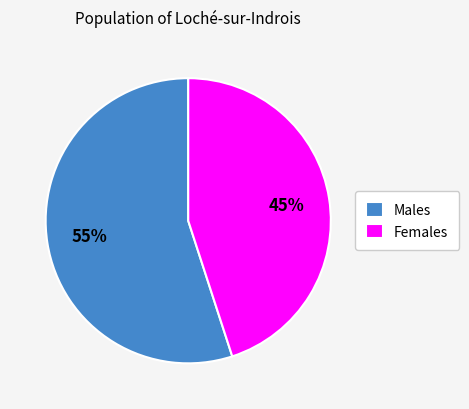

What percentage is the Females slice, to the nearest percent?

45%